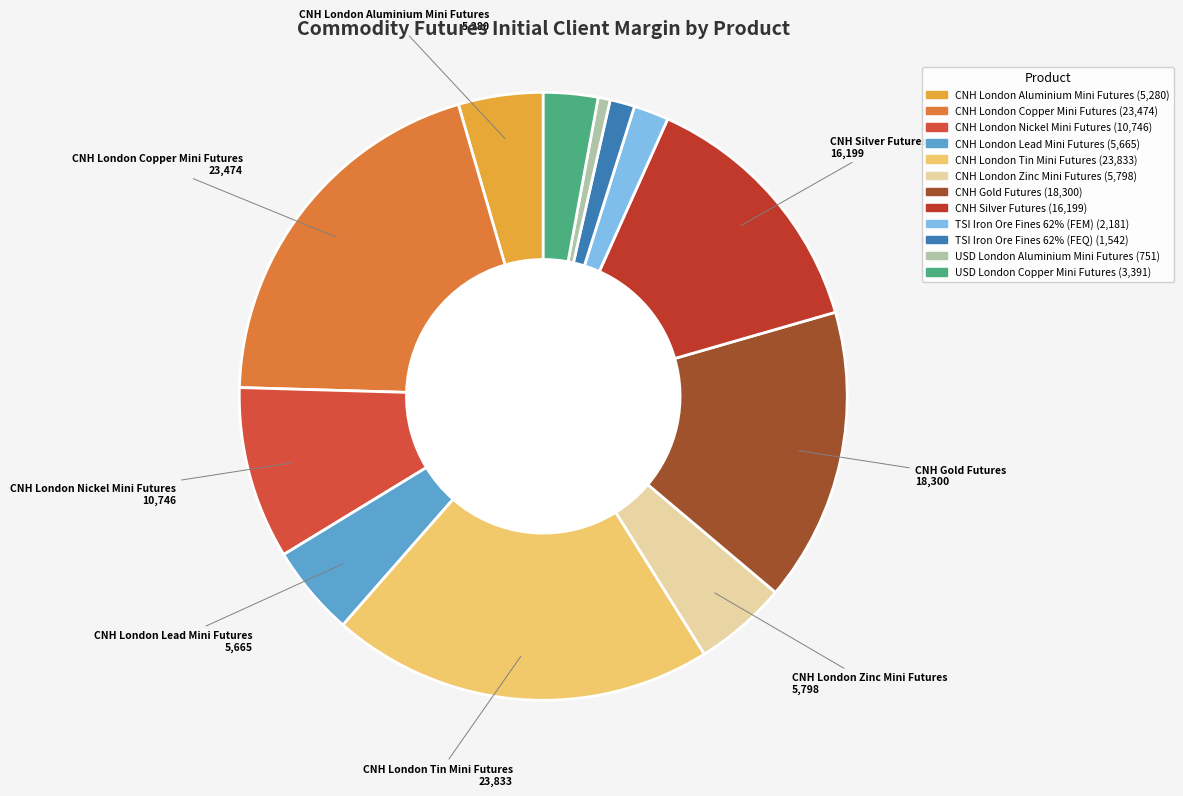

Count the number of slices in the pie.

12